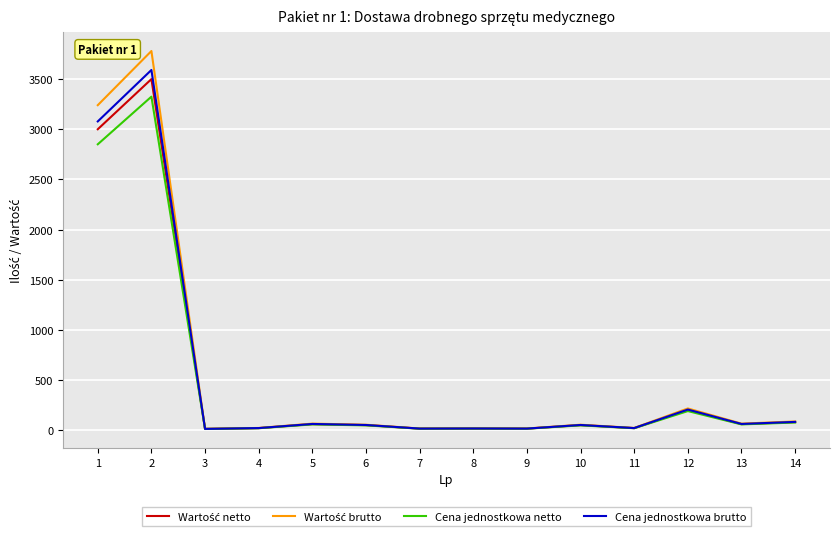

How many lines are shown in the chart?

4